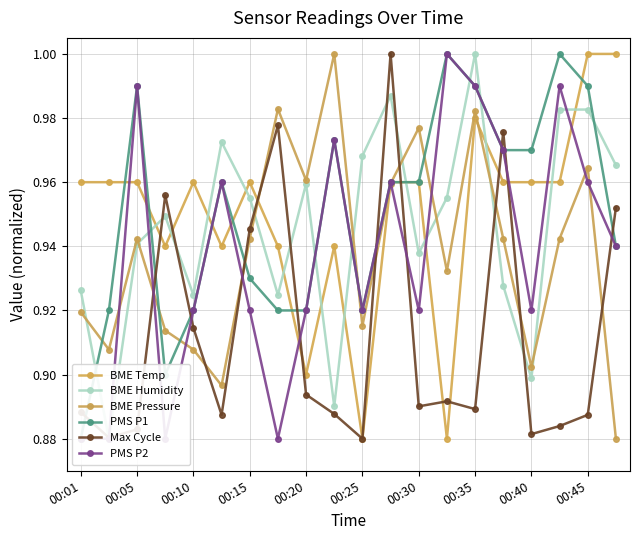

What is the sum of all PMS P1 values?

19.0